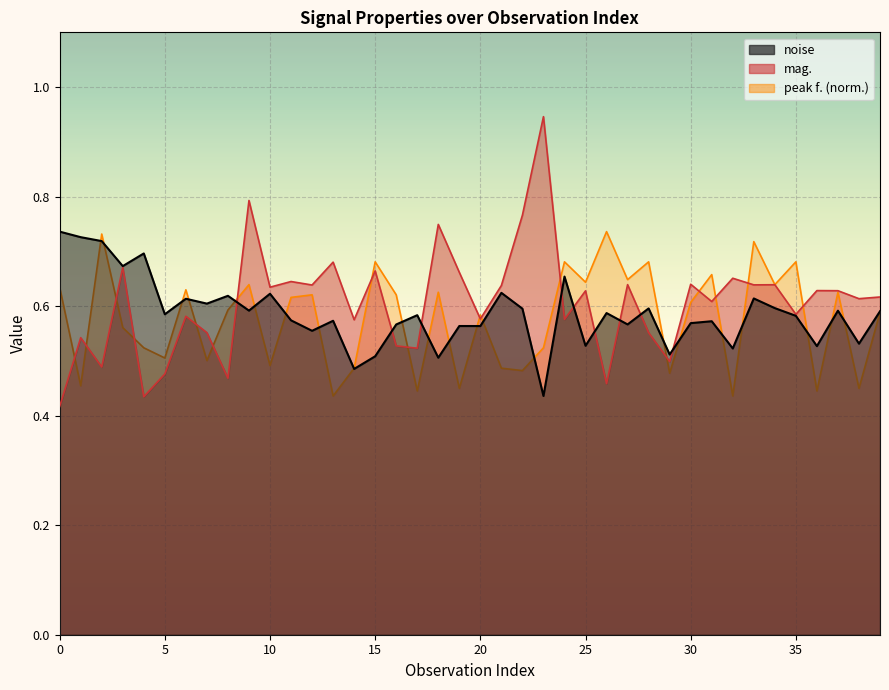

What is the value of the noise point at the 10th from the left?

0.6